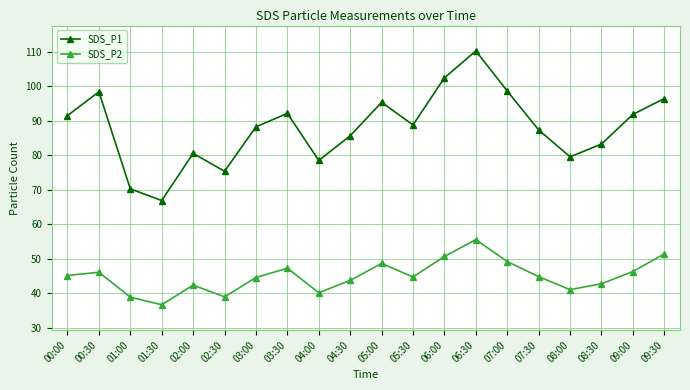

At how many categories does at least one series exceed 99?

2